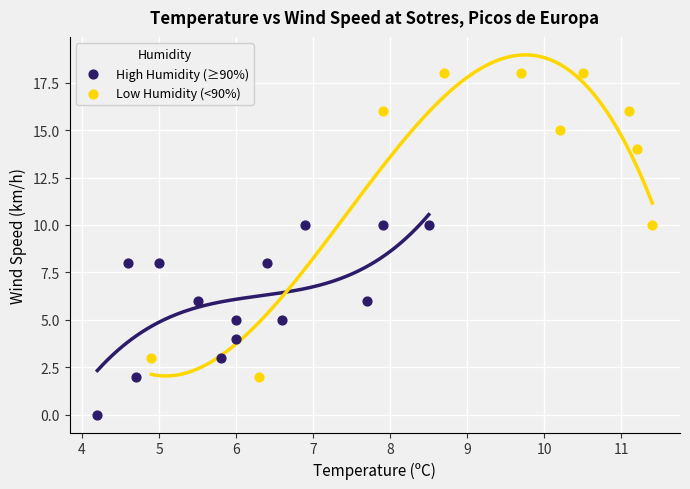

Which series reaches the minimum Y coordinate?

High Humidity (≥90%)